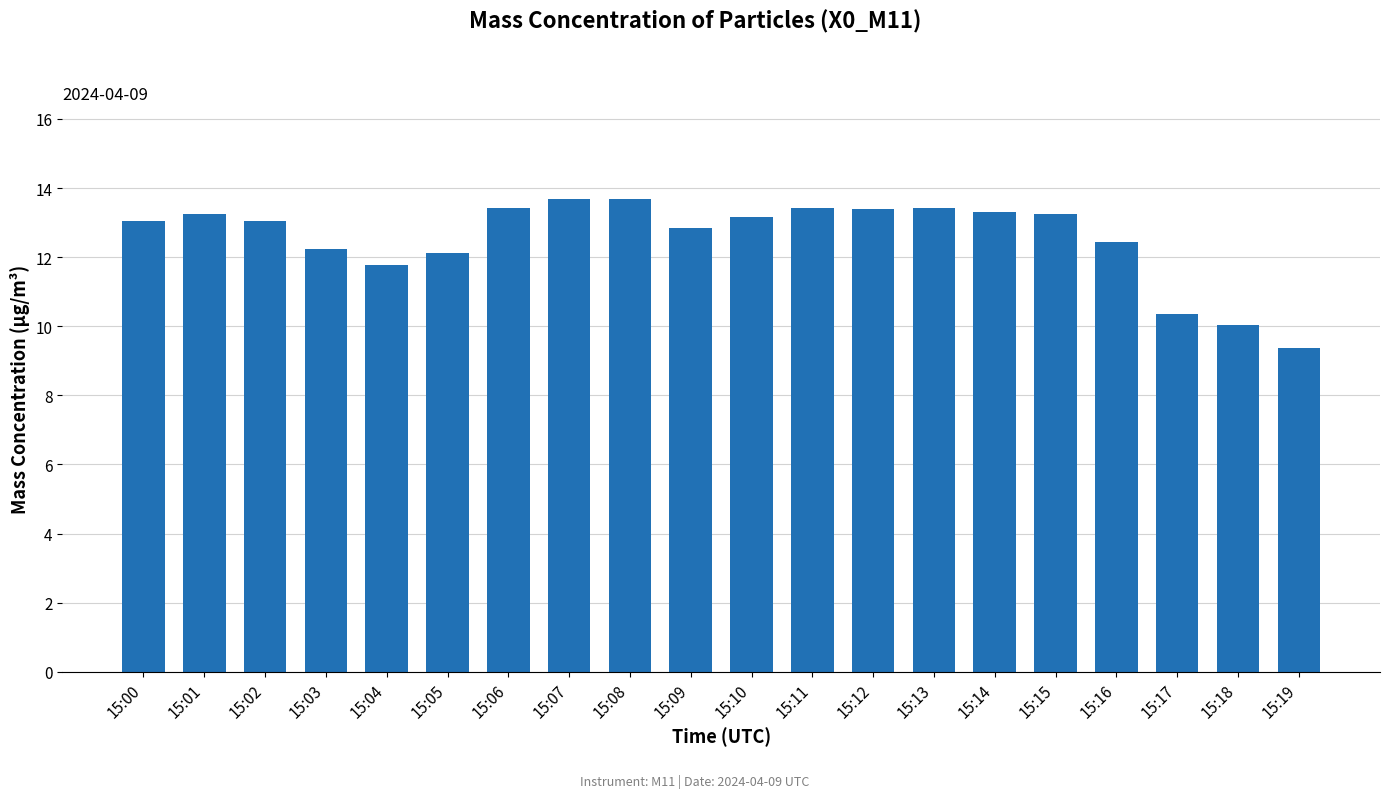

What is the value of the 14th bar from the left?

13.4